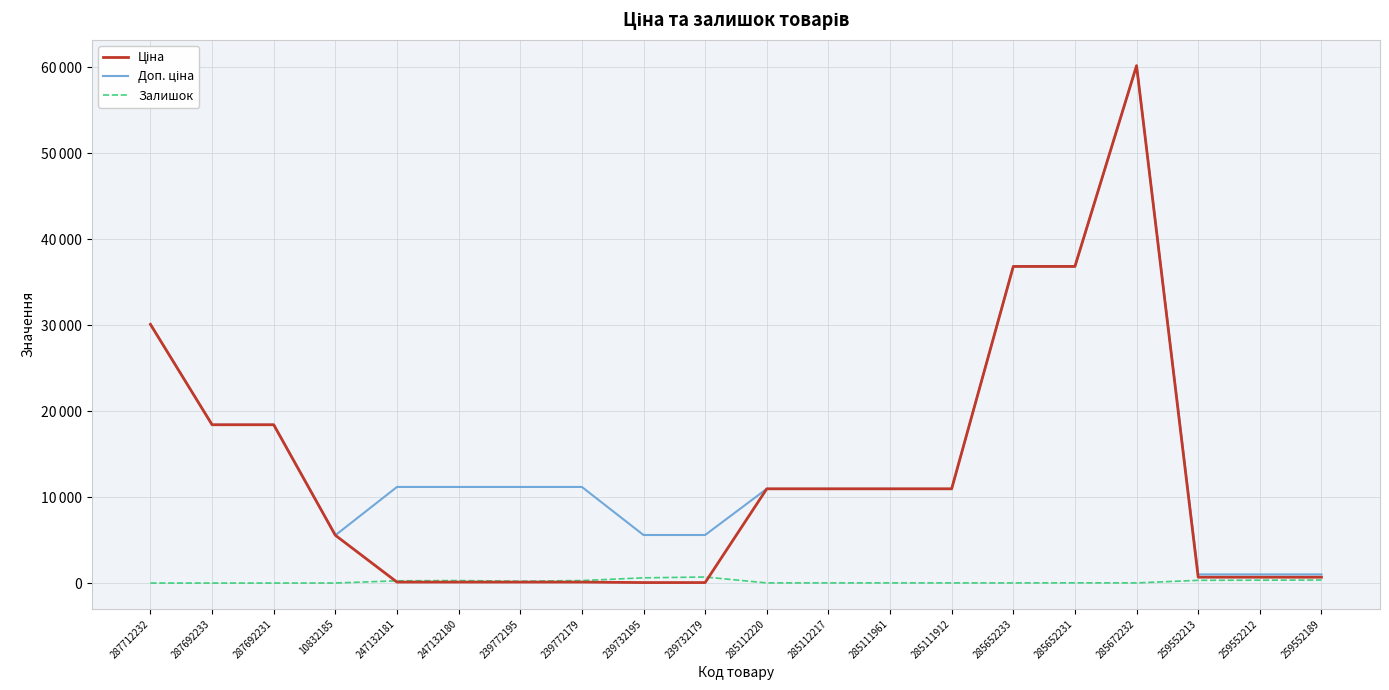

True or false: Доп. ціна and Ціна cross at least once.

False